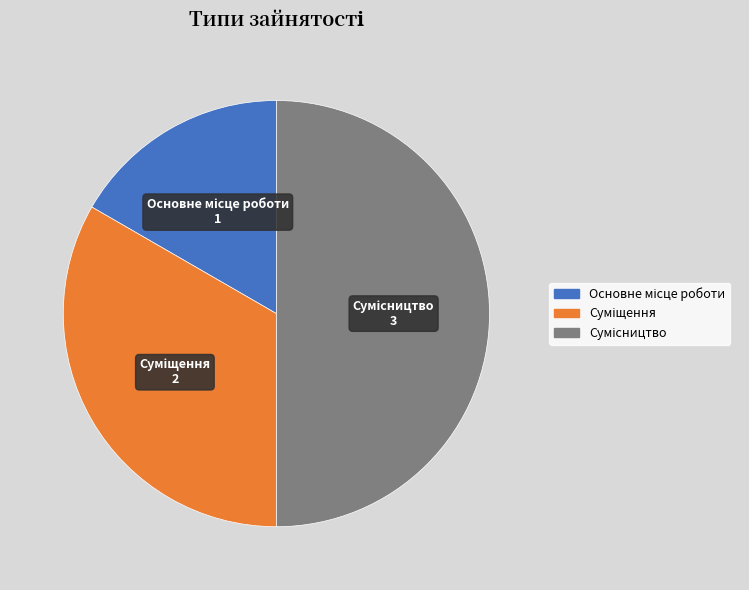

The Основне місце роботи slice represents 17% of the pie. True or false?

True